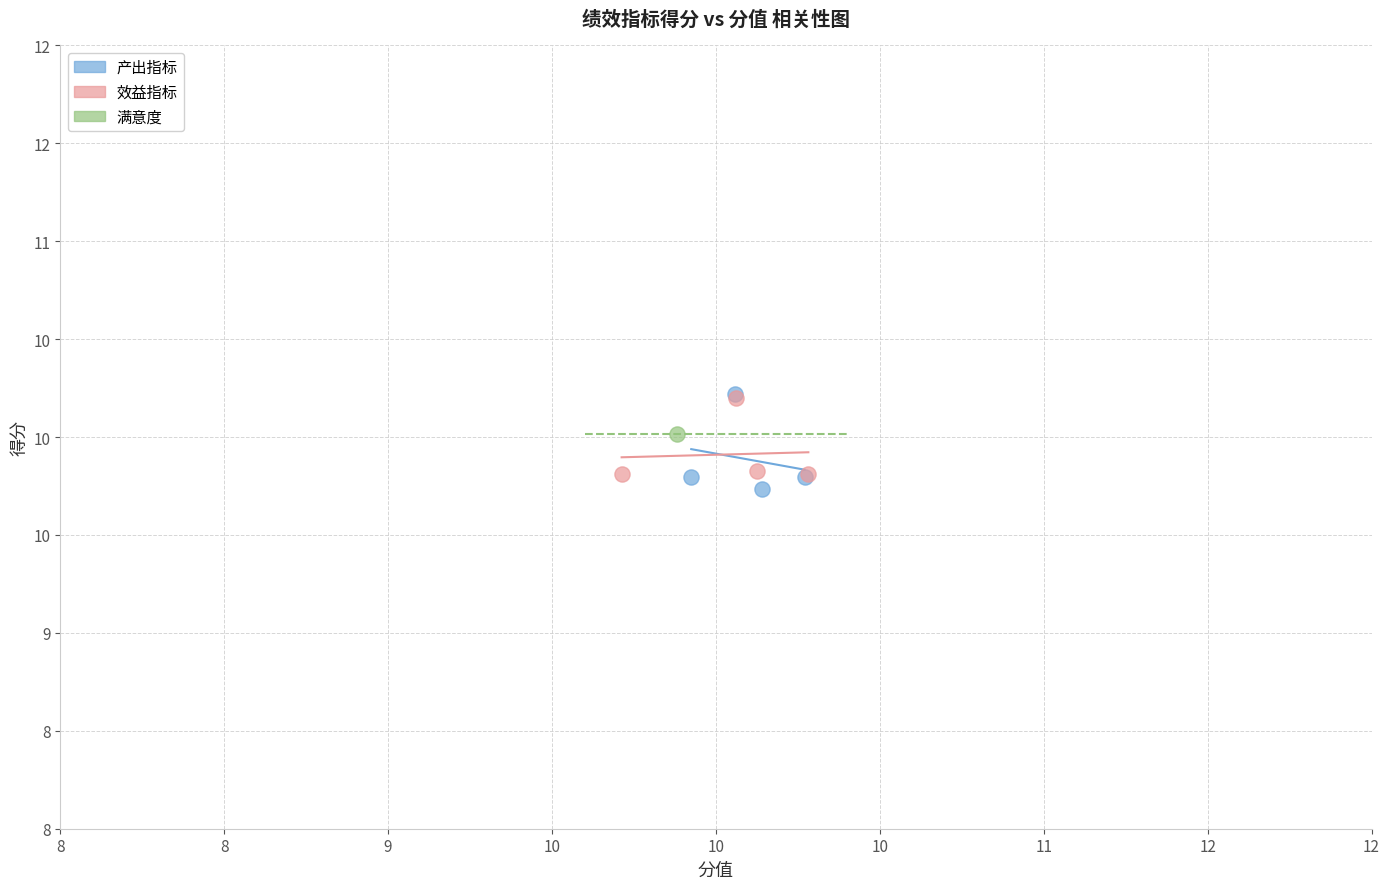

What are all the series names shown in the legend?

产出指标, 效益指标, 满意度